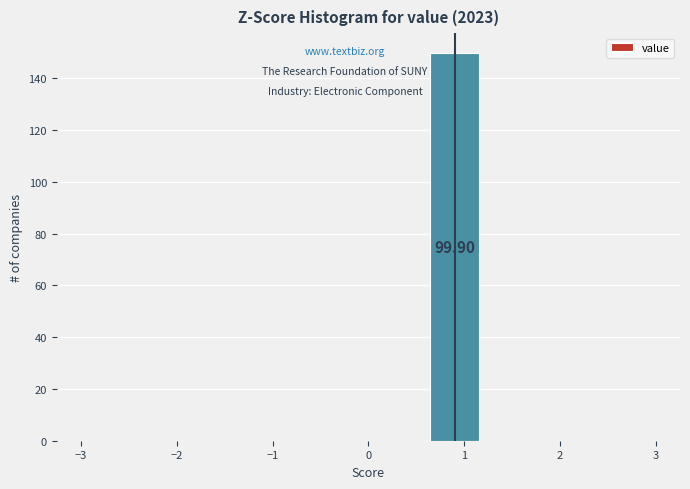

Over which range of the x-axis is the bar tallest?

0.6 to 1.2